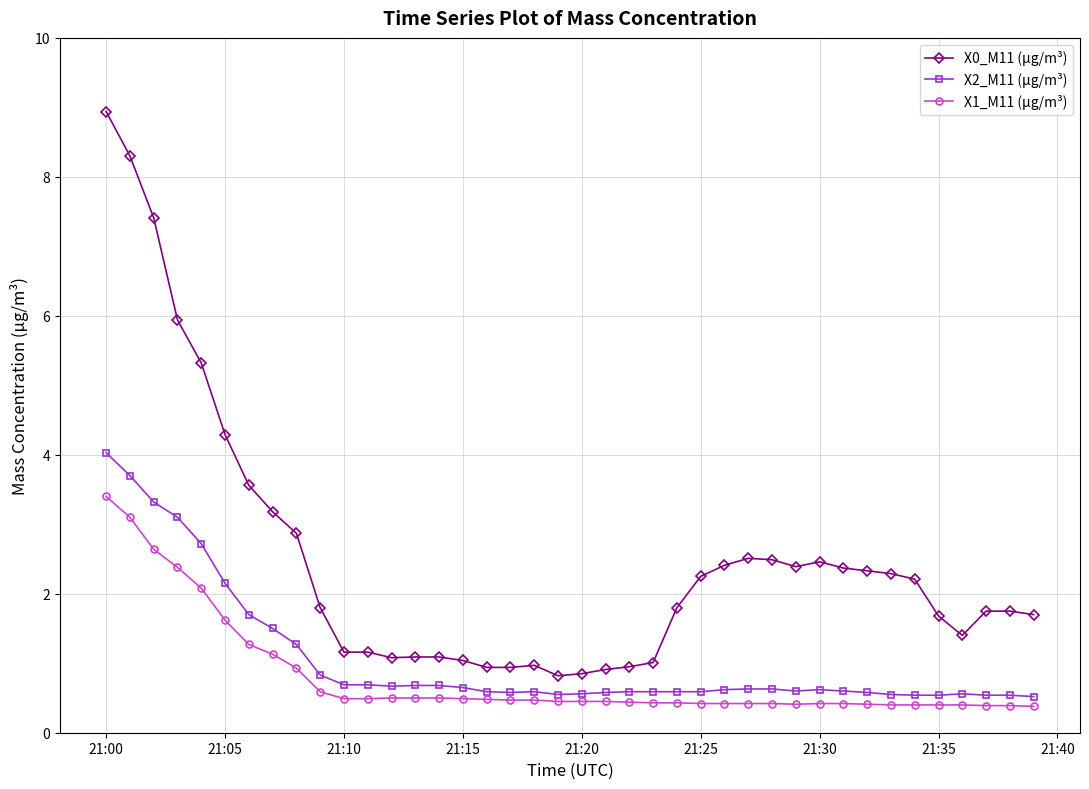

True or false: X0_M11 (μg/m³) and X1_M11 (μg/m³) cross at least once.

False